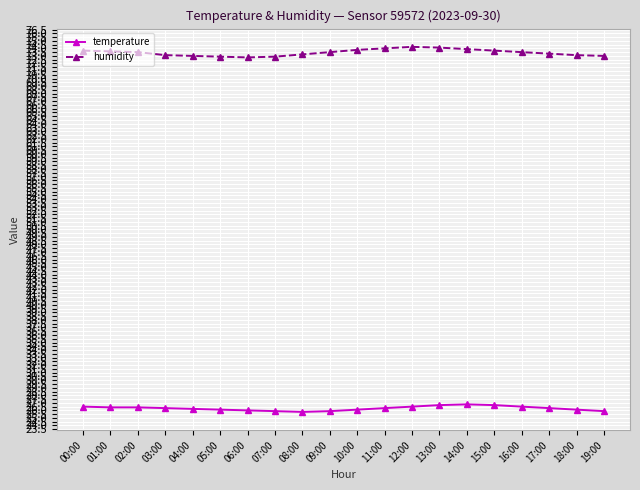

Is the value of temperature at 04:00 greater than the value of humidity at 16:00?

No